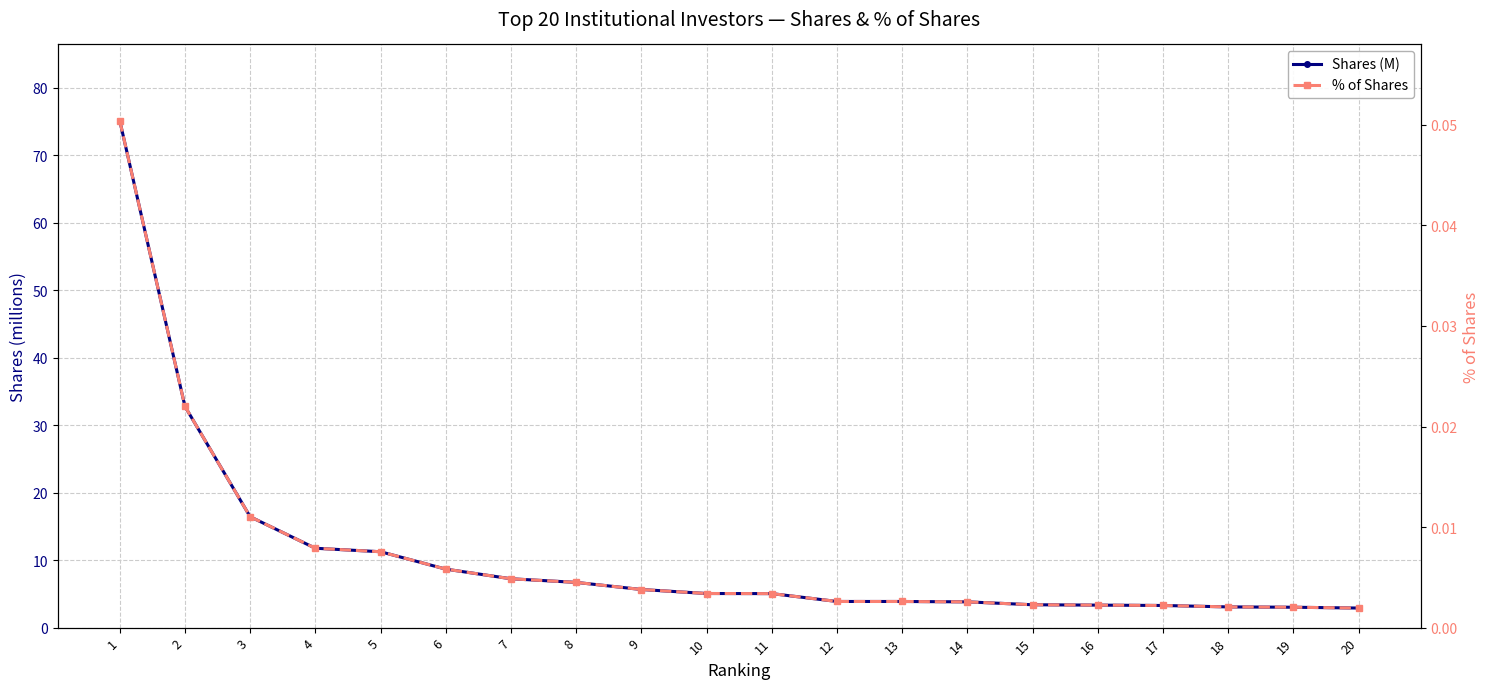

At 2, list the series in order from smallest to largest.

% of Shares, Shares (M)